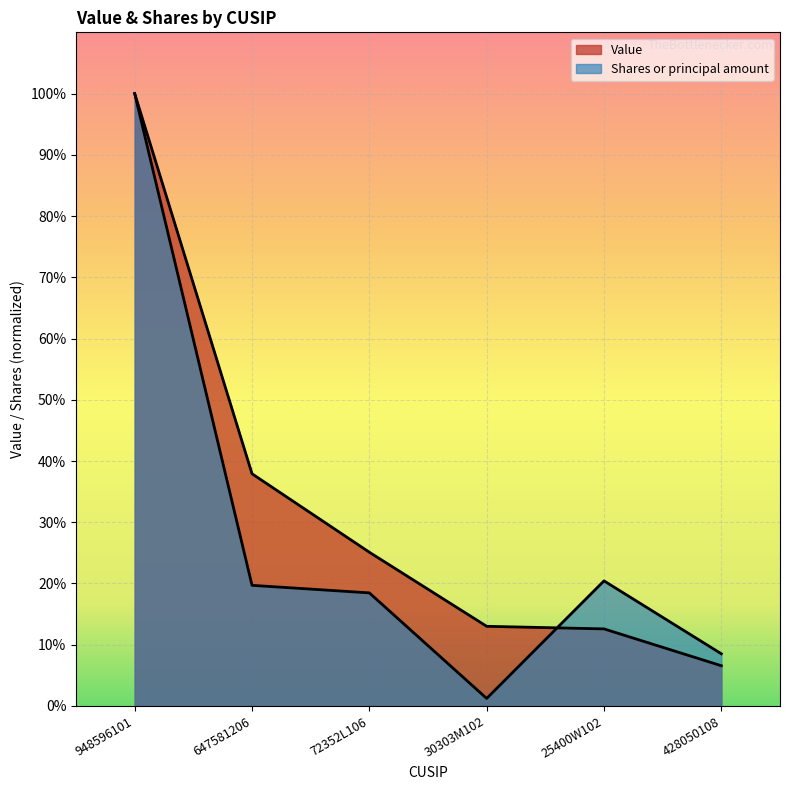

How many interior local valleys does the Shares or principal amount series have?

1